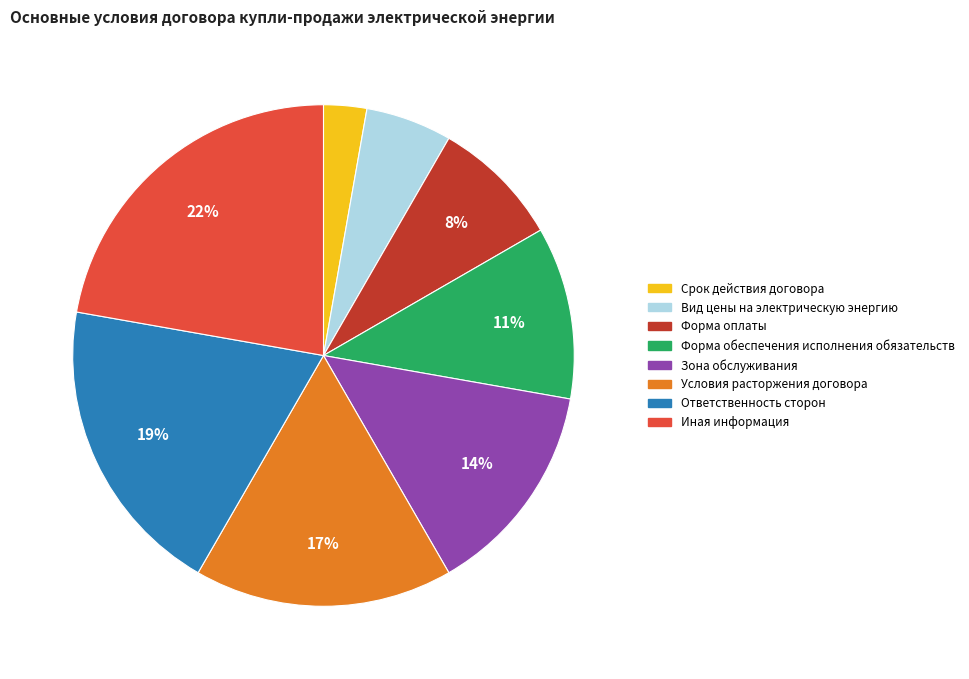

To the nearest percent, what is the average slice percentage?

12%